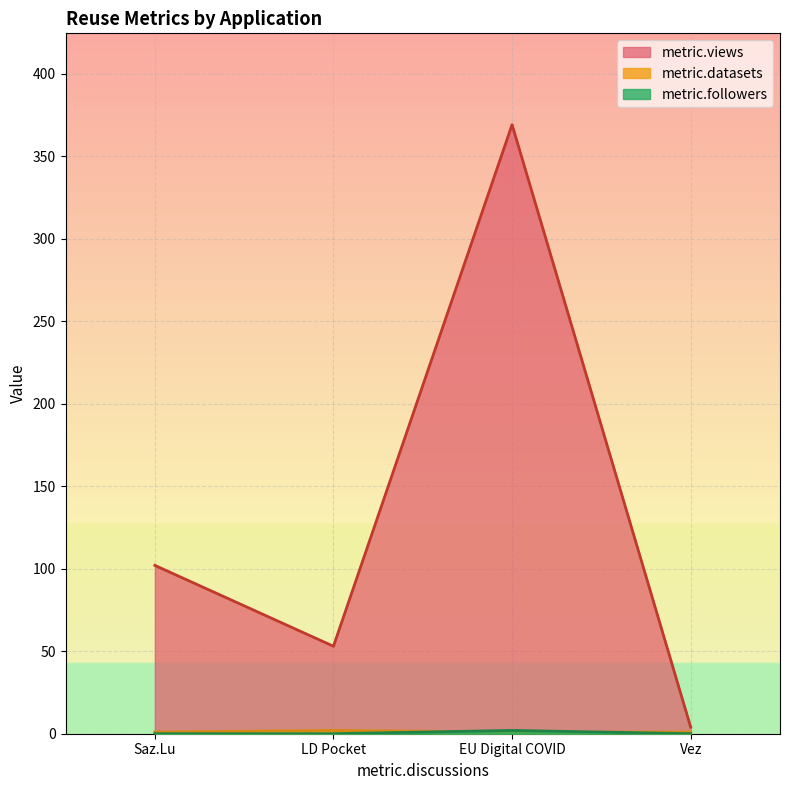

Between LD Pocket and EU Digital COVID, which is larger?

EU Digital COVID